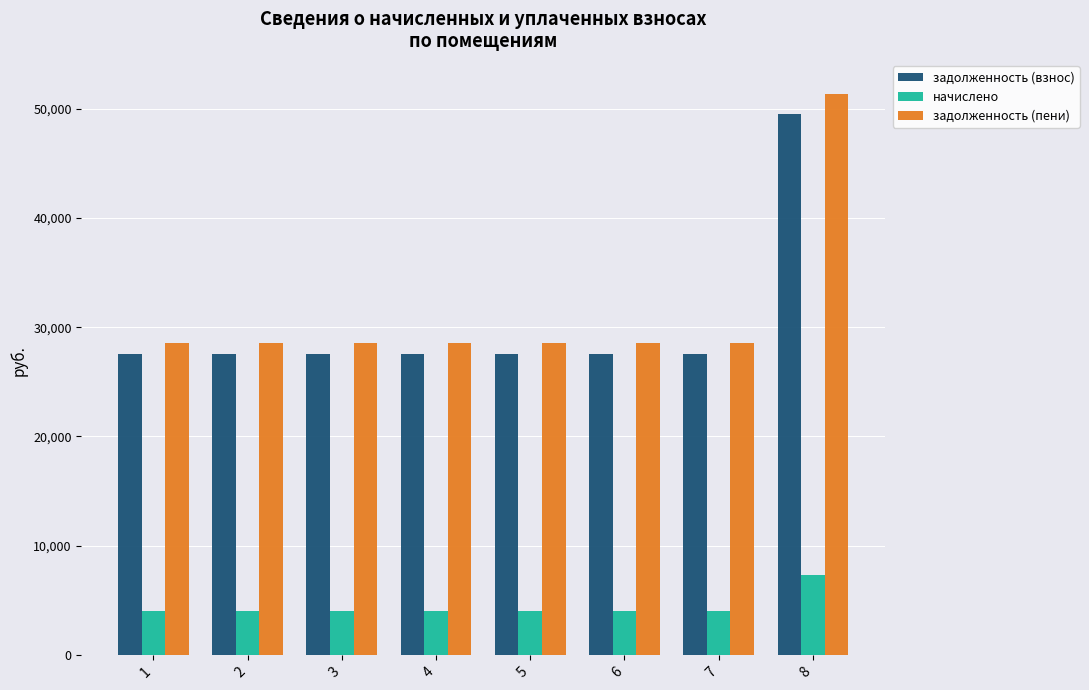

Rank the series by their maximum value, from highest to lowest.

задолженность (пени), задолженность (взнос), начислено